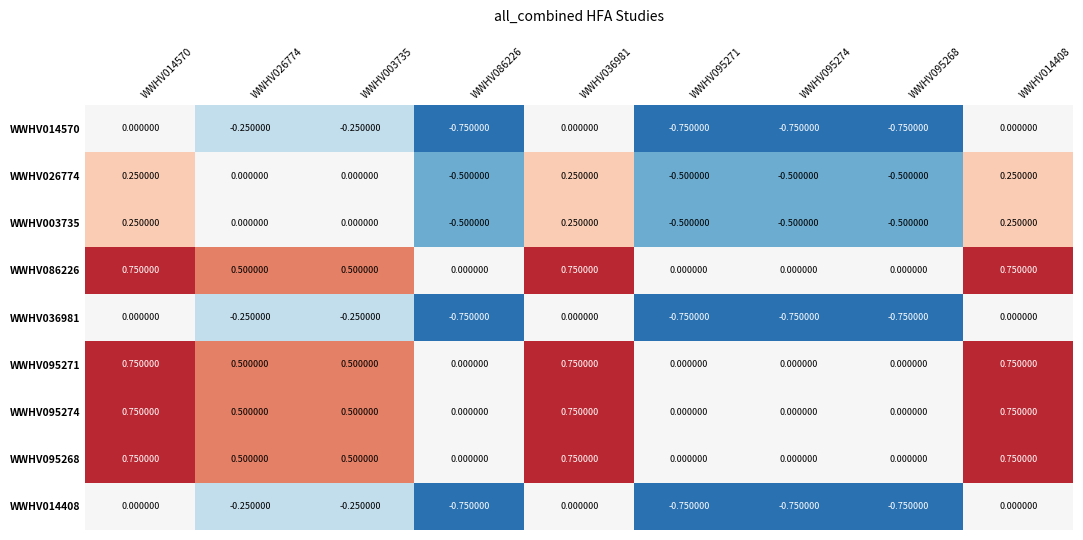

Is the value of WWHV095274 at WWHV036981 greater than the value of WWHV095271 at WWHV086226?

Yes